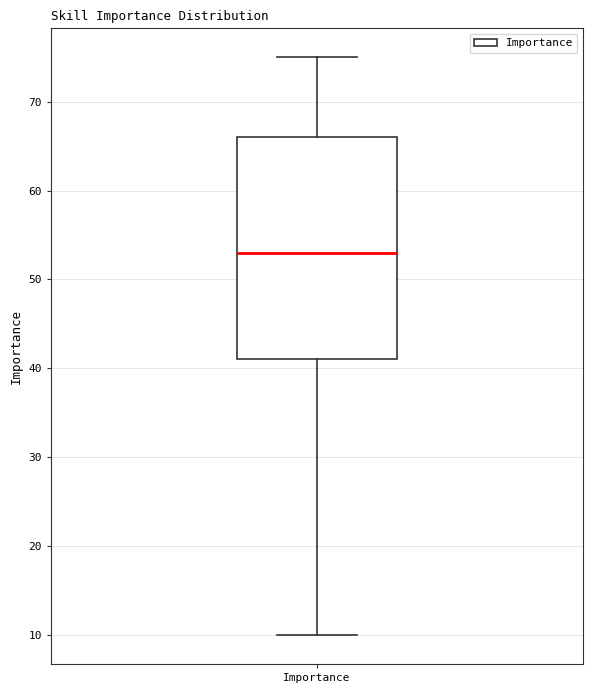

Where is the lower edge of the box for Importance on the y-axis? The values are not printed on the chart, so give them approximately, as read against the axis.

41